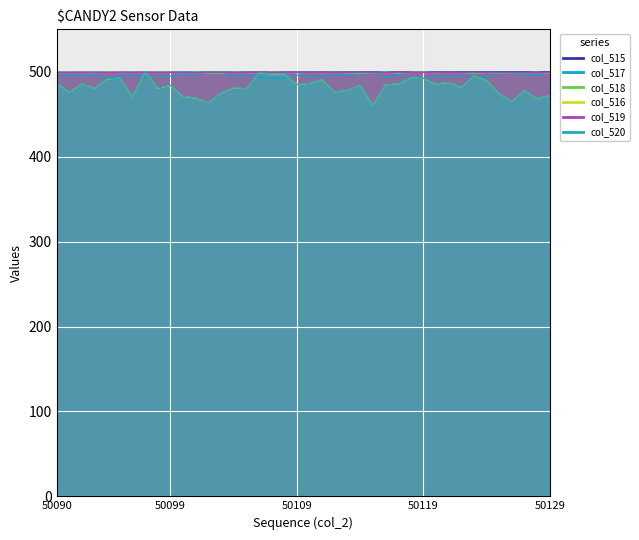

Which series has the largest range (max minus min)?

col_516